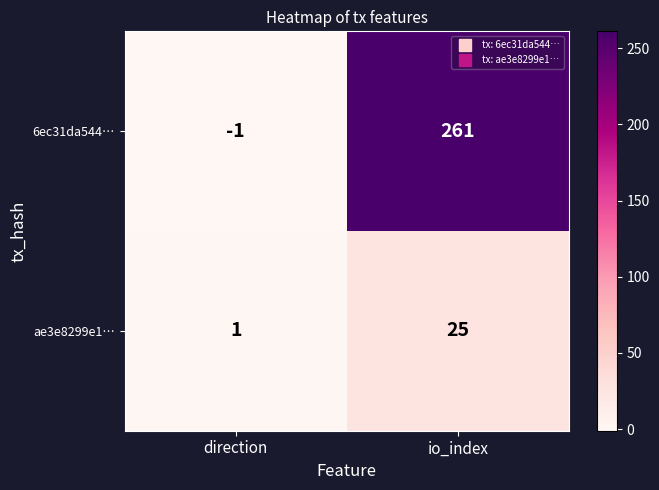

Which series has the largest range (max minus min)?

6ec31da544…